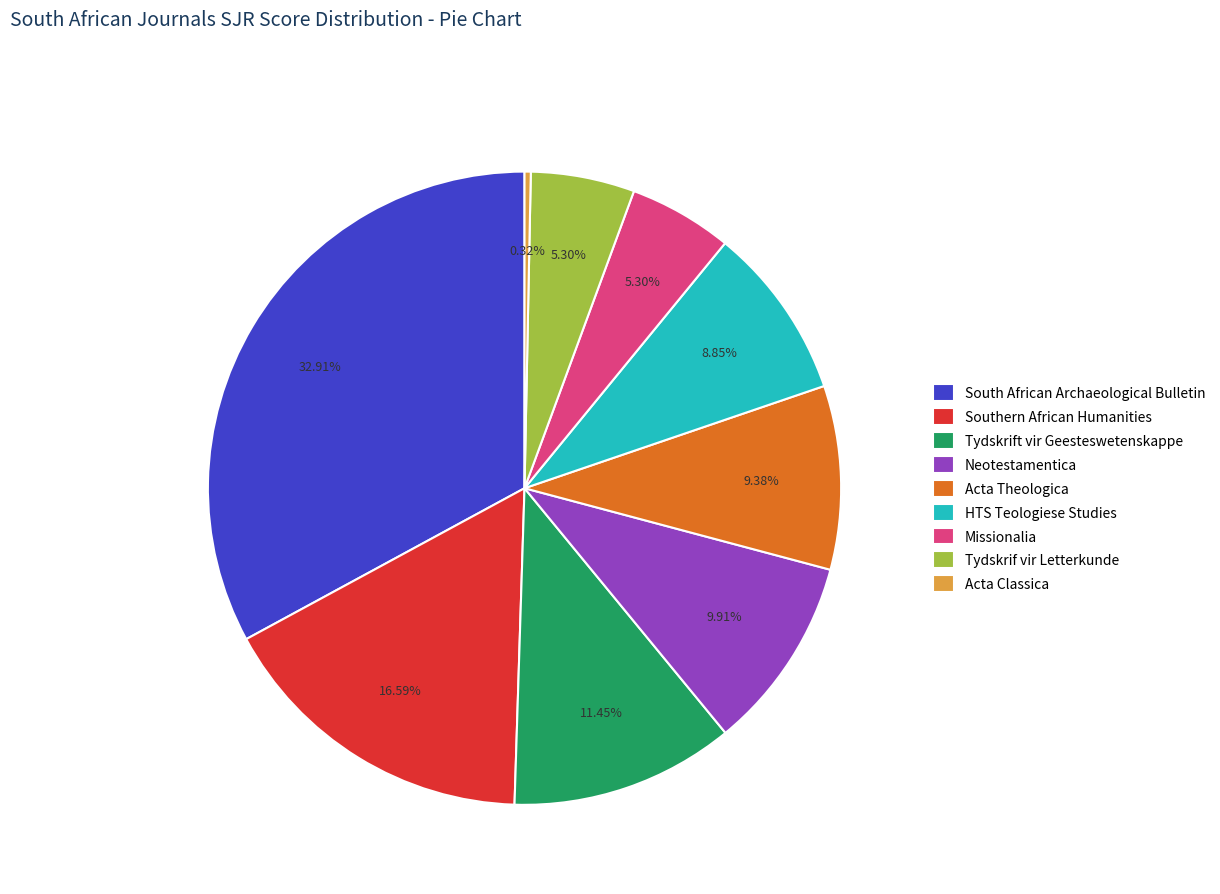

The Tydskrif vir Letterkunde slice represents 5% of the pie. True or false?

True